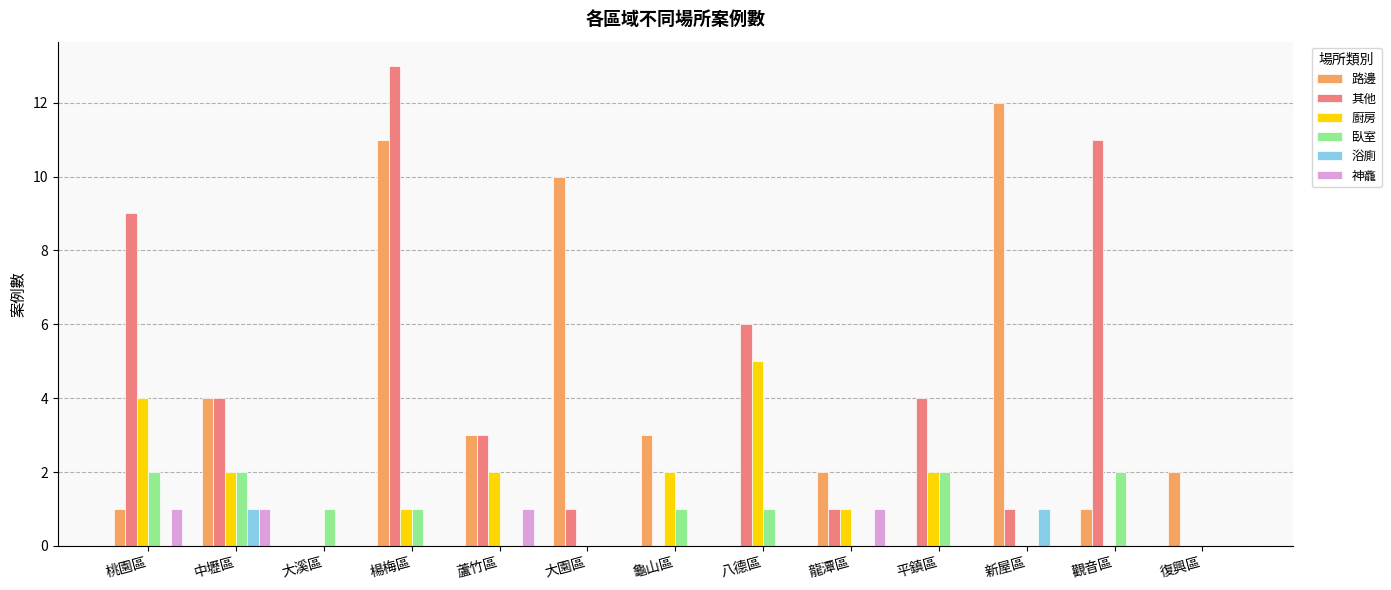

Read the 路邊 value at 大園區.

10